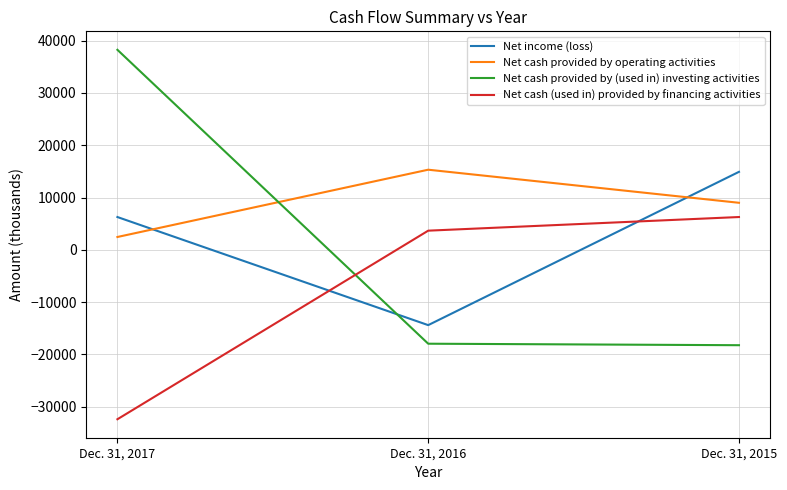

Which series changed the most between Dec. 31, 2017 and Dec. 31, 2016?

Net cash provided by (used in) investing activities